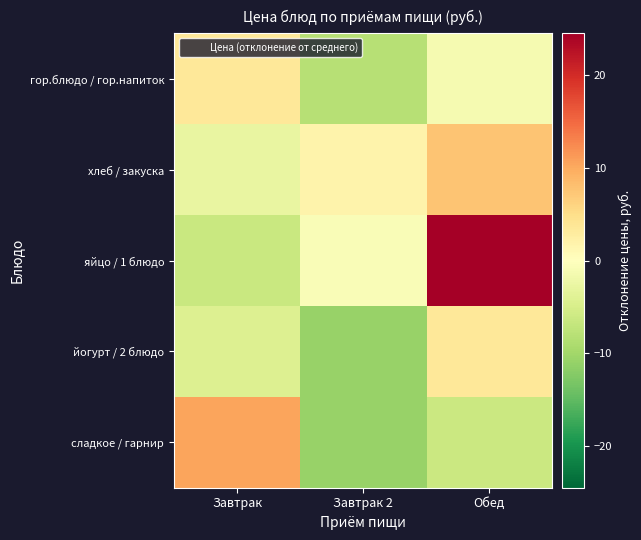

Rank the series at Завтрак 2 from lowest to highest value.

йогурт / 2 блюдо, сладкое / гарнир, гор.блюдо / гор.напиток, яйцо / 1 блюдо, хлеб / закуска